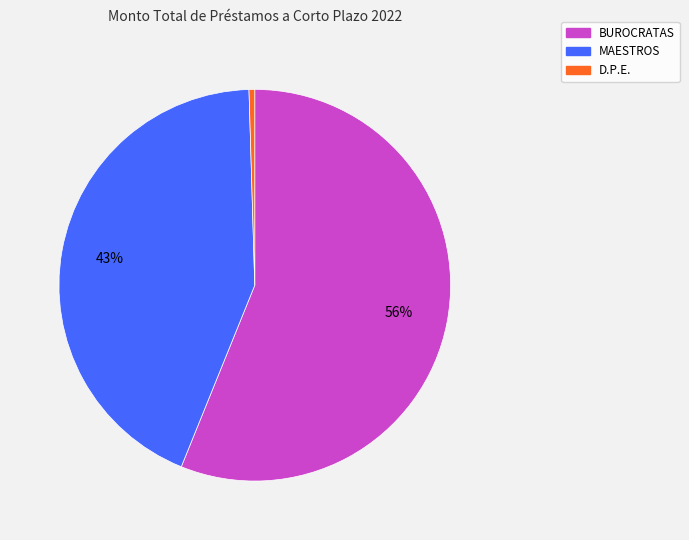

How many slices are in this pie chart?

3